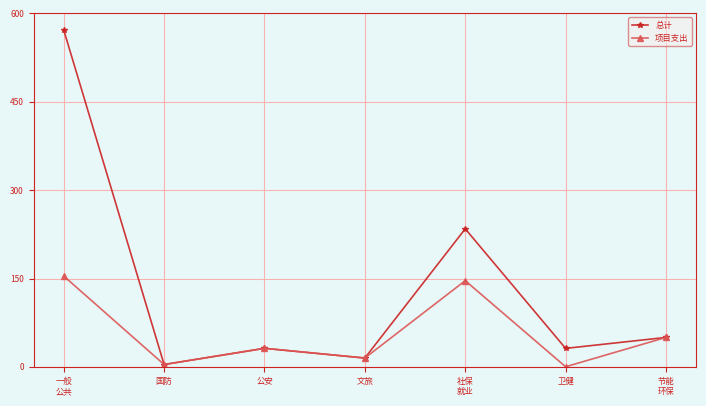

Where is 项目支出 nearest to the value 77?

节能
环保